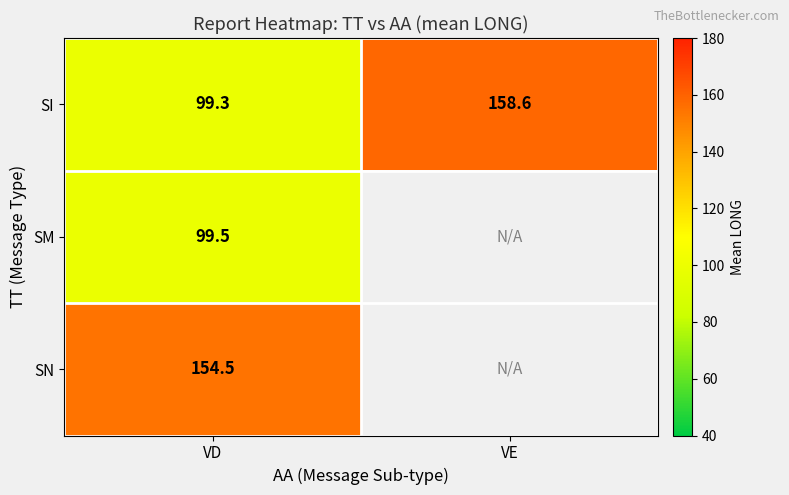

How many distinct data groups are displayed?

3